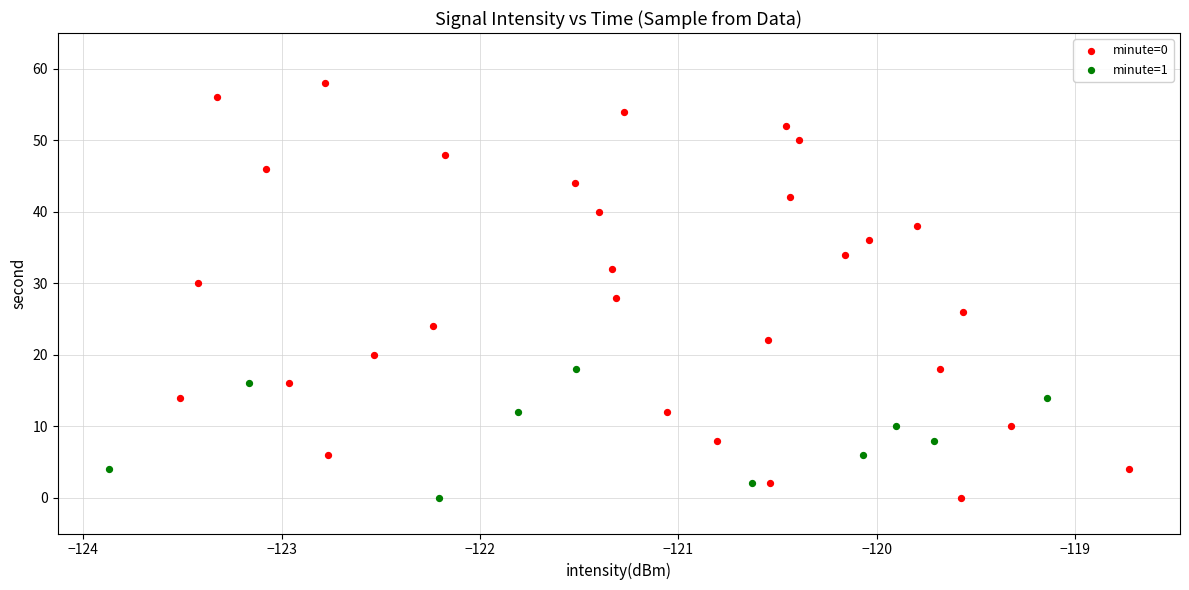

Which series contains the highest Y value?

minute=0